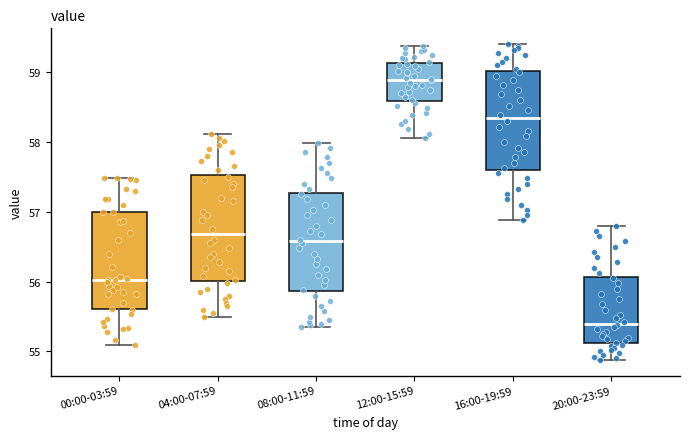

Which box has the highest median line?

12:00-15:59